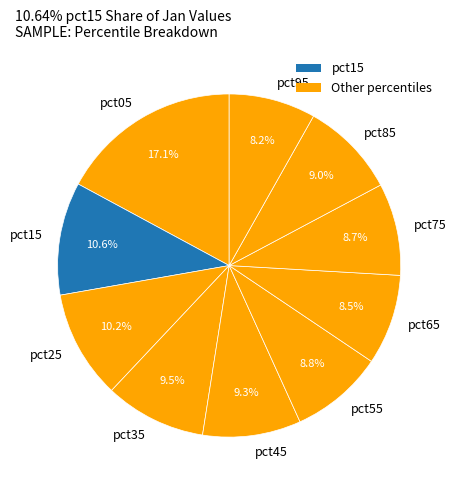

To the nearest percent, what is the difference between the largest and smallest slice percentages?

9%